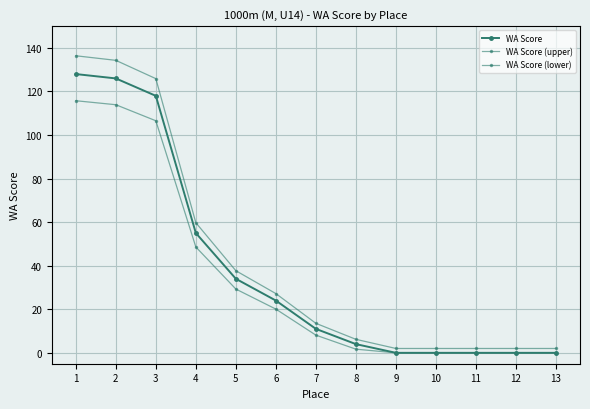

What is the maximum value shown in the chart?

136.4